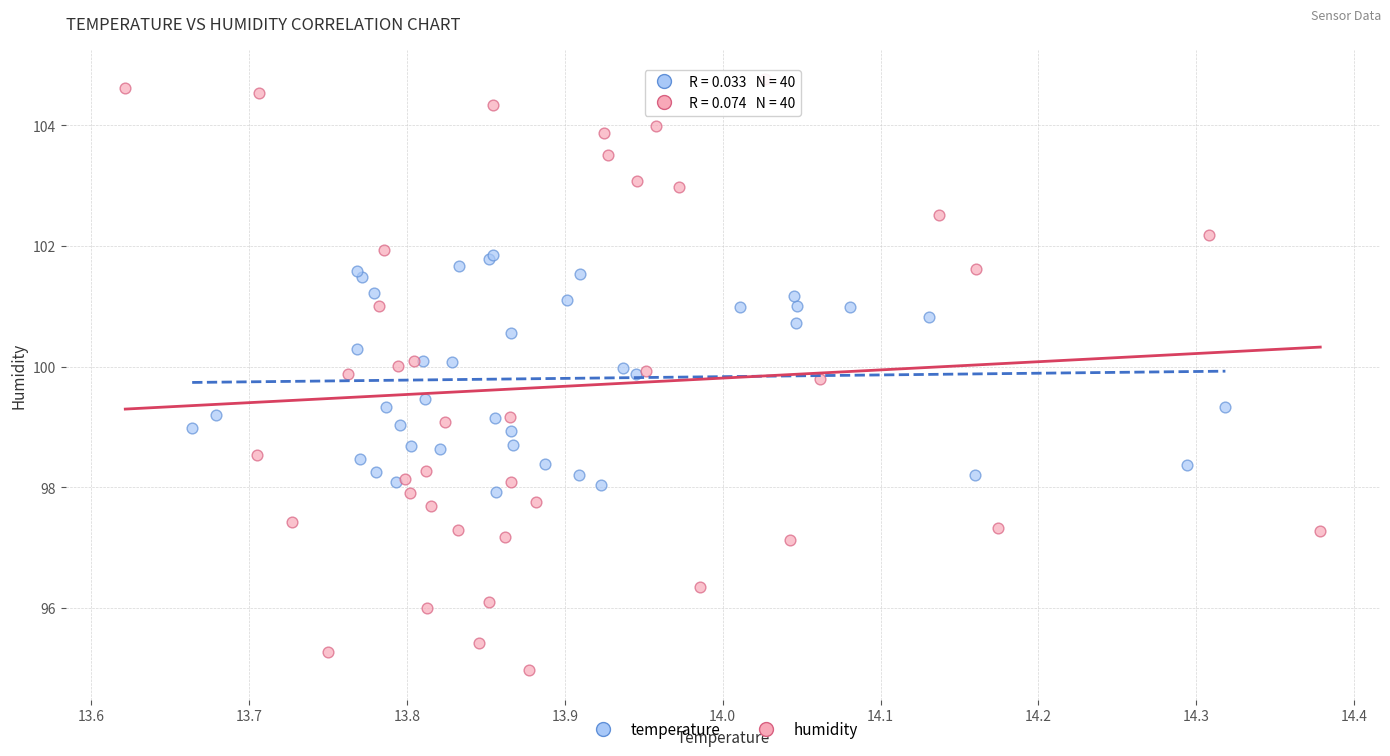

Which series contains the lowest Y value?

humidity